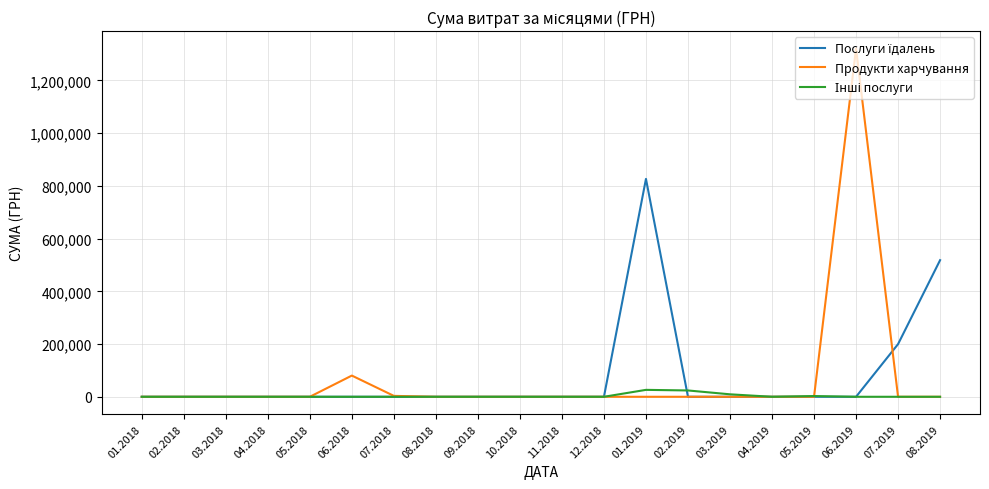

The value of Продукти харчування at 06.2019 is 1320910.0. True or false?

True